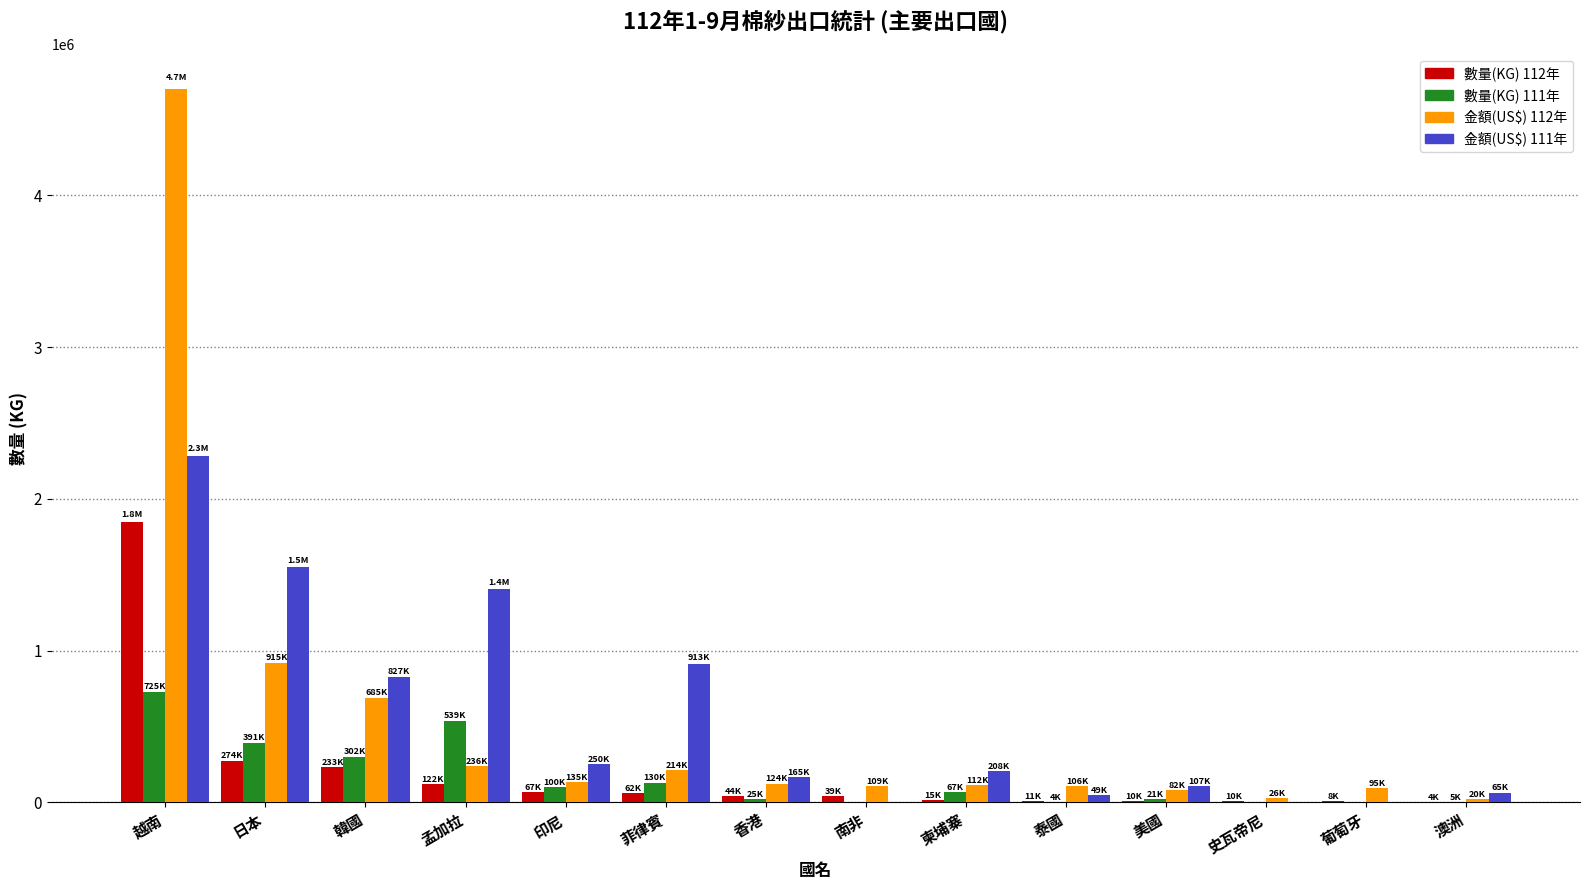

The value of 金額(US$) 111年 at 韓國 is 826950. True or false?

True